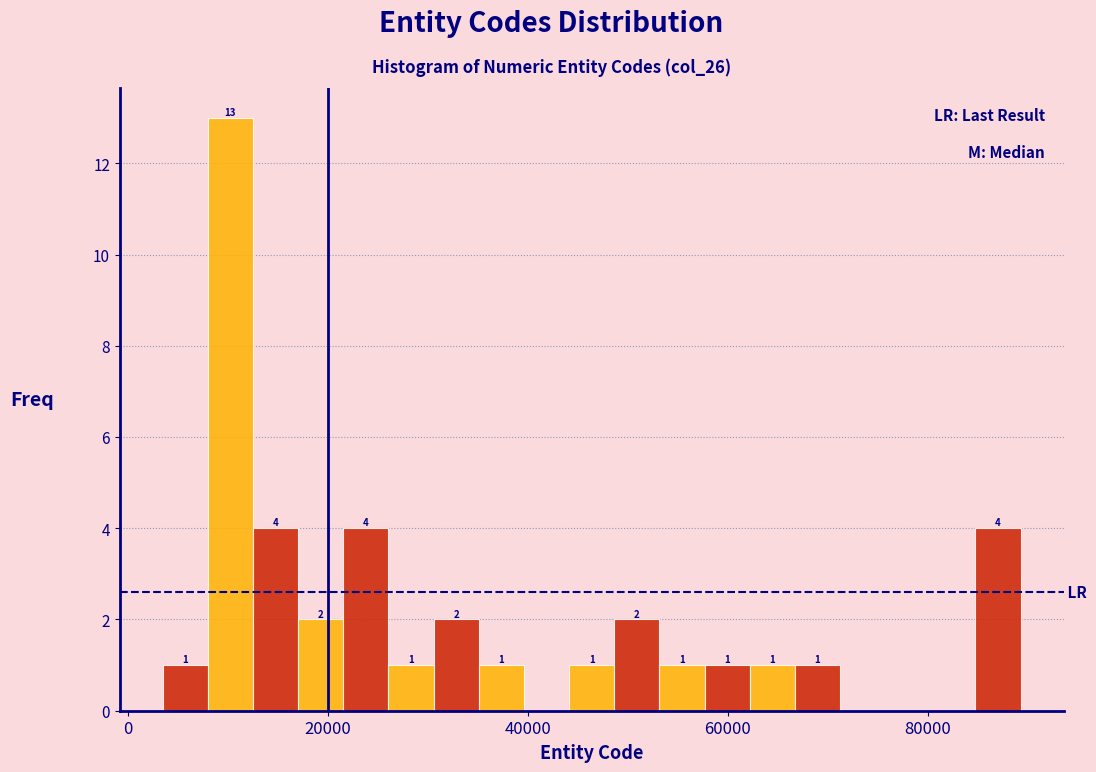

Around what value on the x-axis is the tallest bar? Give the approximate position of its centre, as read against the axis.

10000